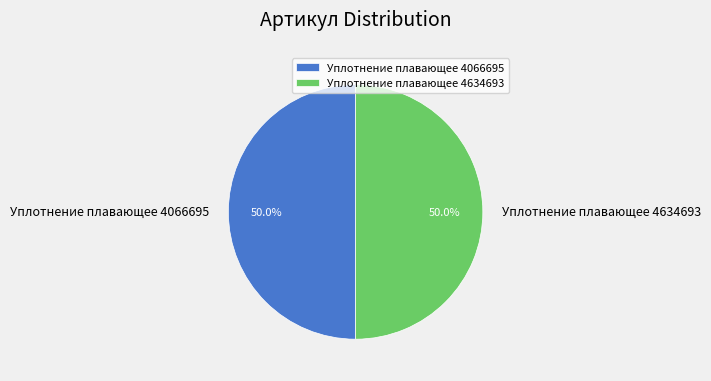

The Уплотнение плавающее 4066695 slice represents 63% of the pie. True or false?

False